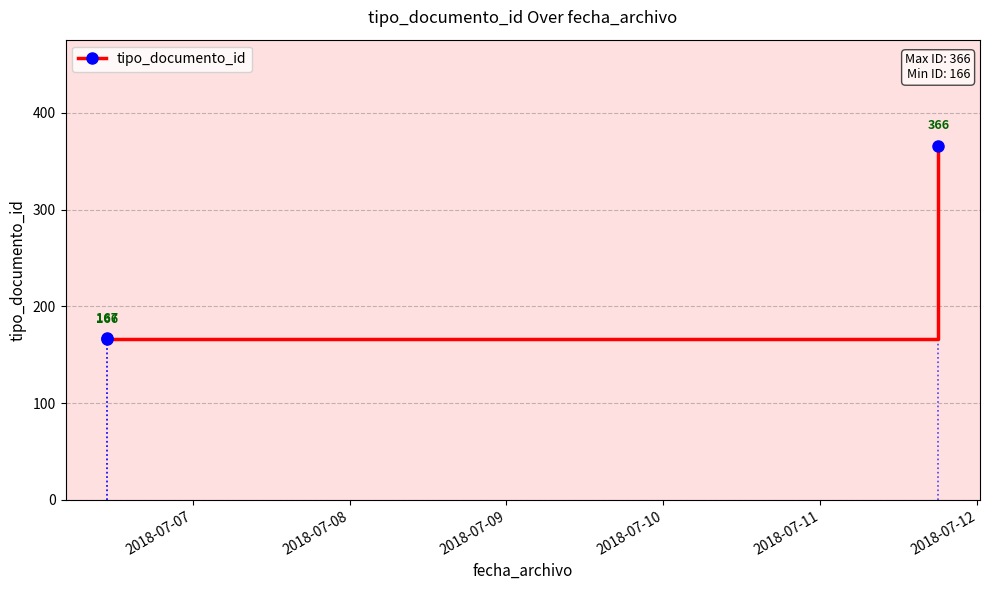

Reading right to left, list all the values displayed in this chart.

366	166	167